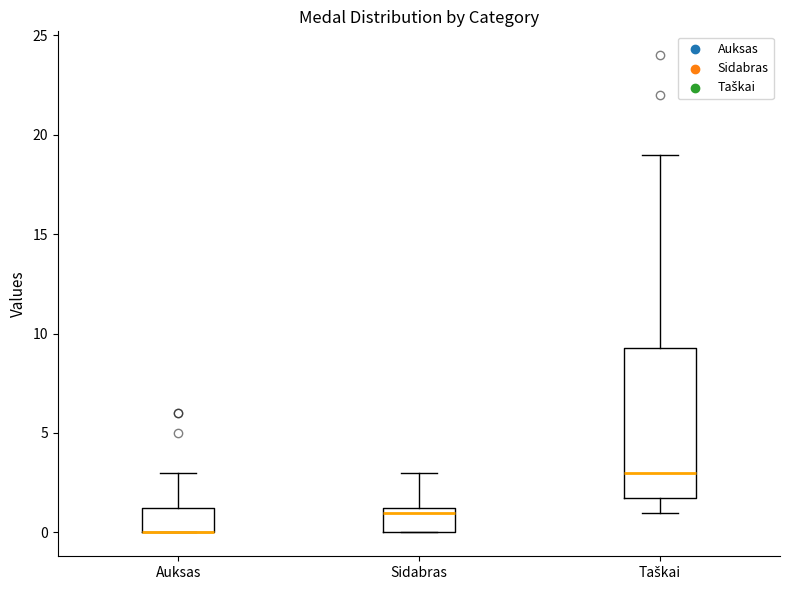

Where does the upper whisker of the box for Auksas end on the y-axis? The values are not printed on the chart, so give them approximately, as read against the axis.

3.0